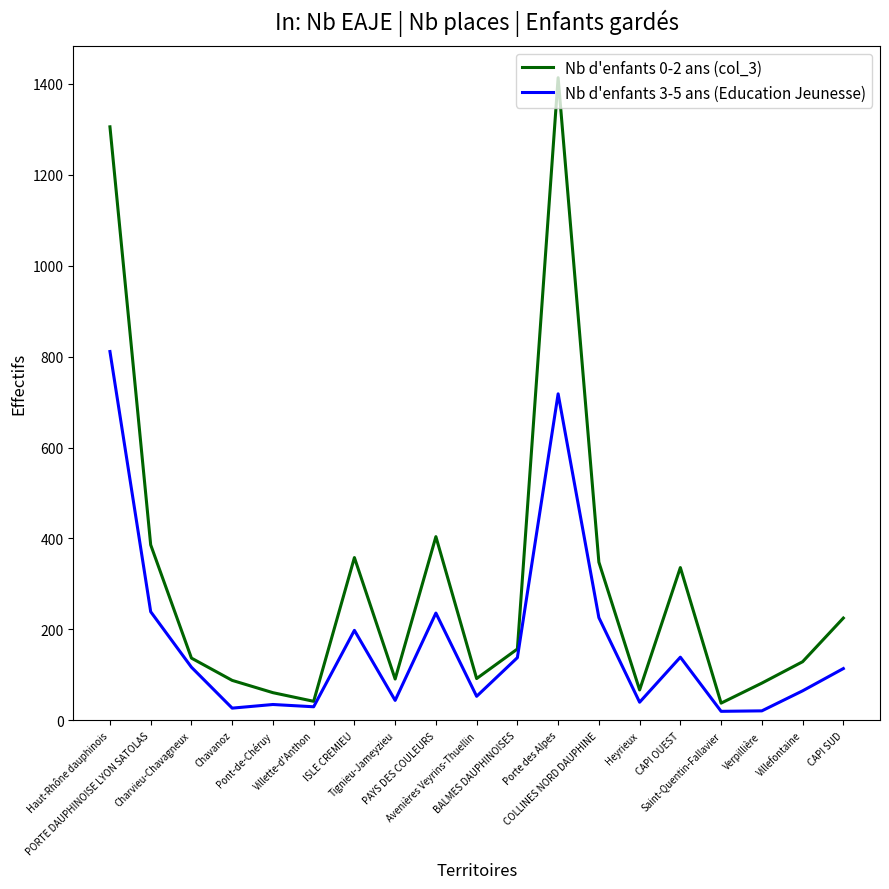

Which series has the largest total across all categories?

Nb d'enfants 0-2 ans (col_3)